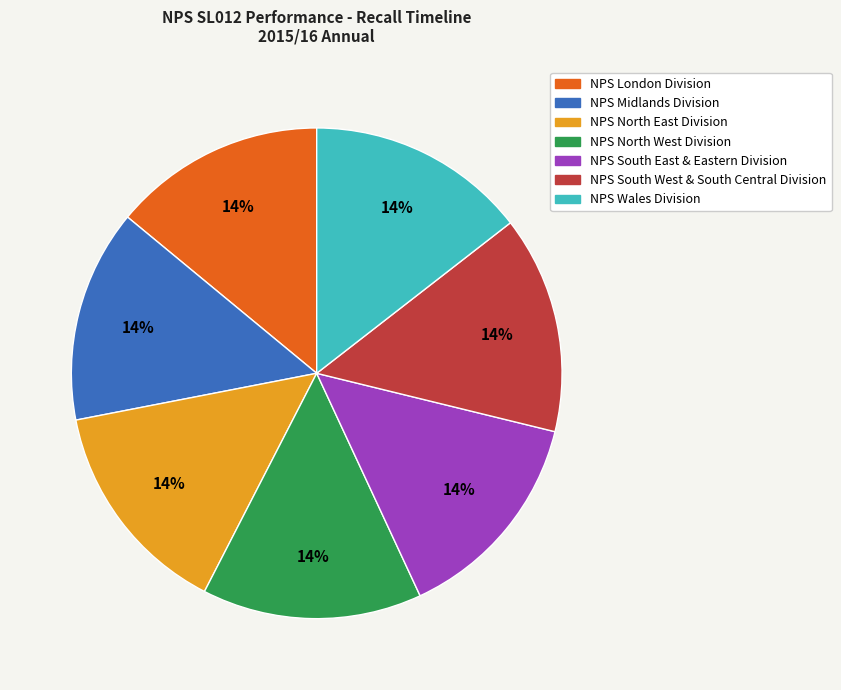

The NPS London Division slice represents 7% of the pie. True or false?

False